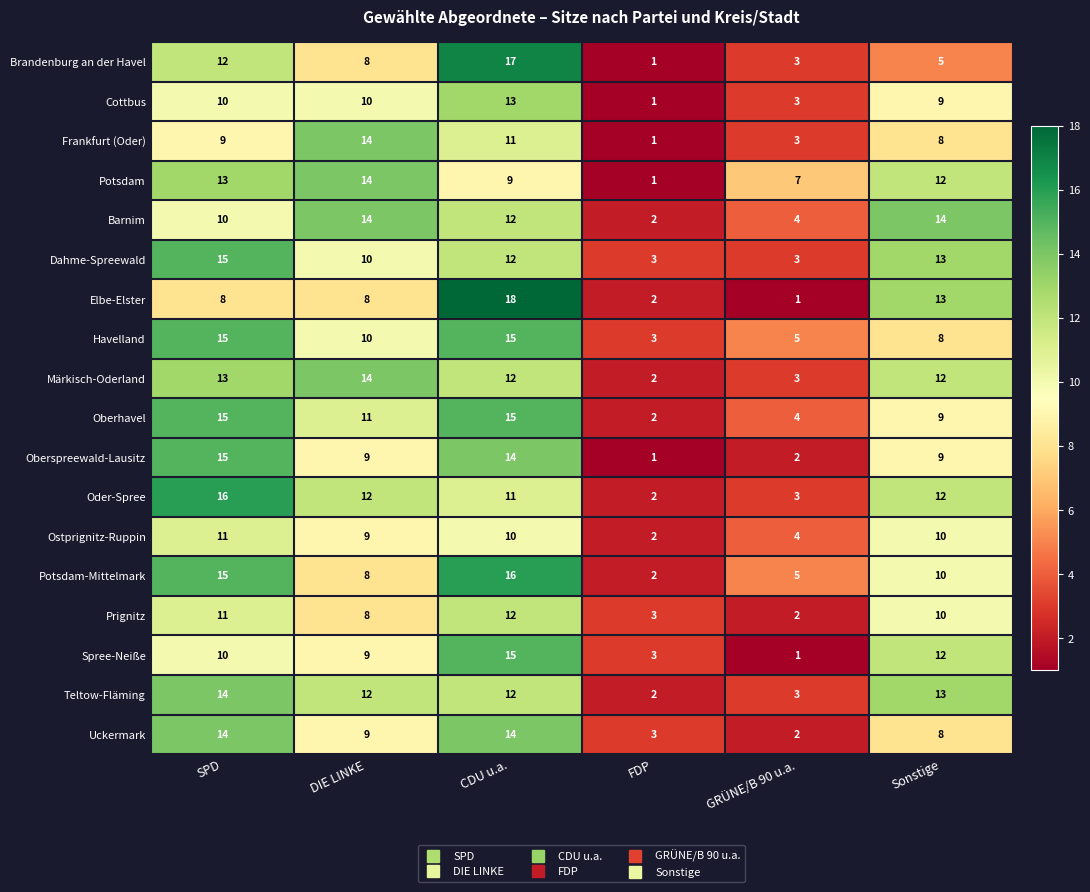

At which category is the sum across all series the highest?

CDU u.a.